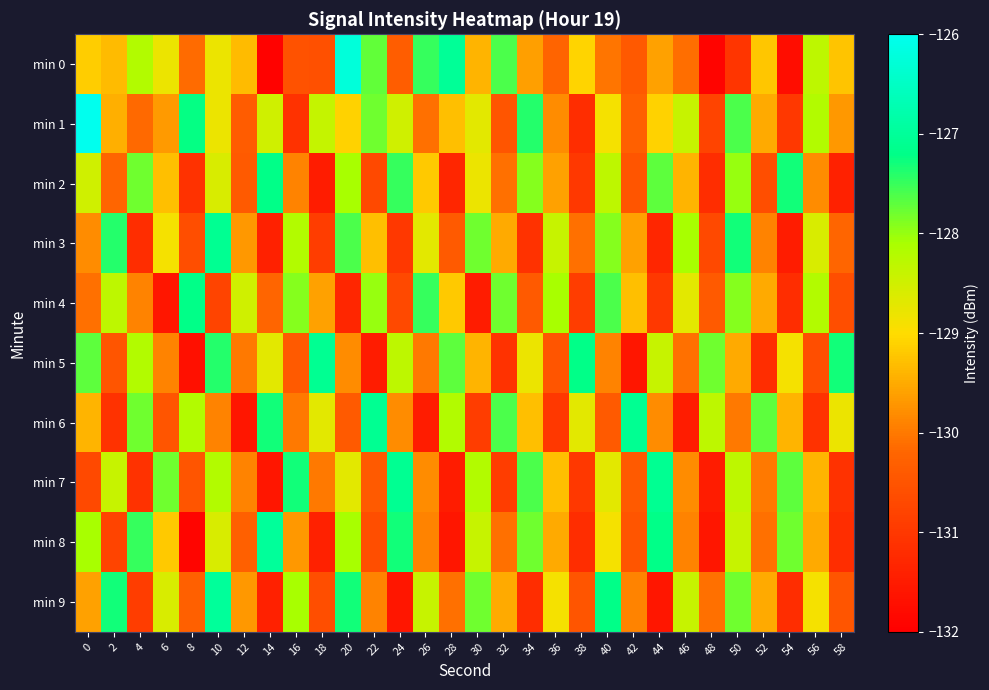

At which category does the chart reach its minimum across all series?

14